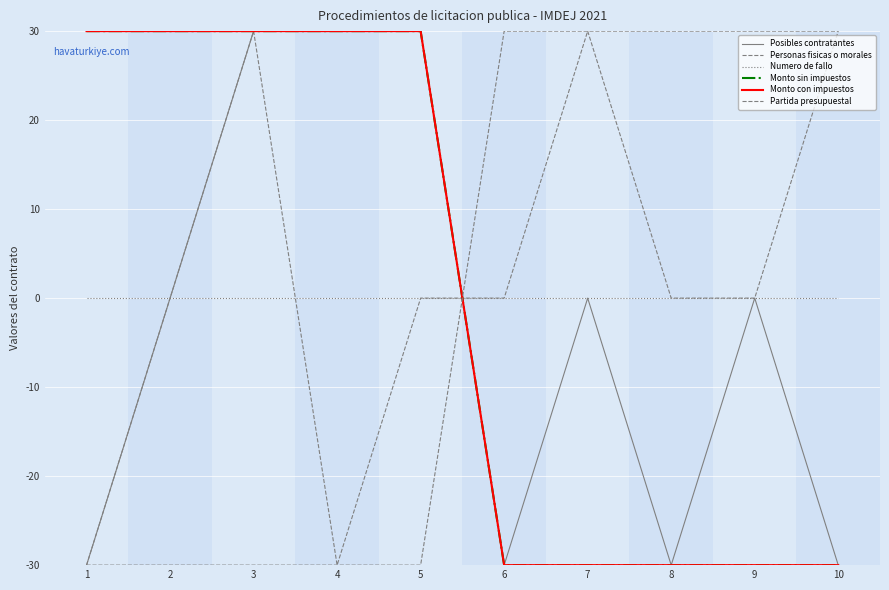

At how many categories does at least one series exceed 27?

10